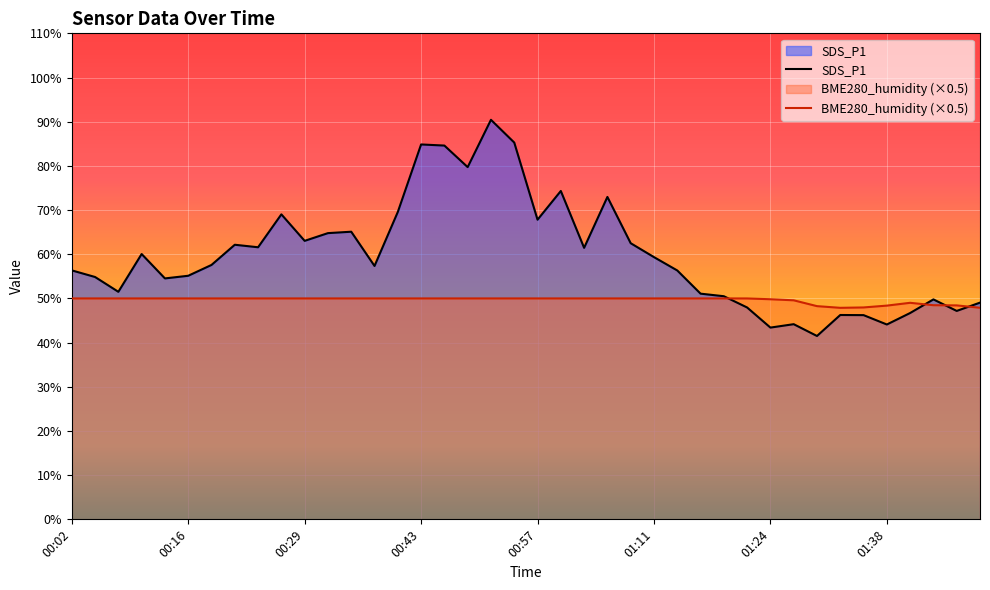

Is it true that SDS_P1 equals 49.0 at 39?

True